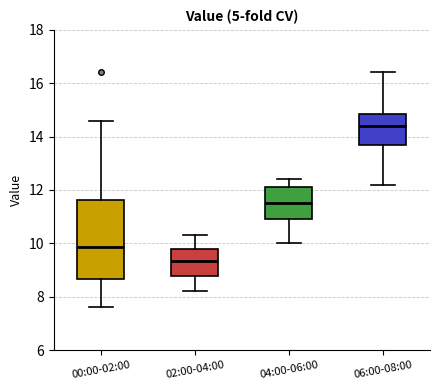

Comparing the boxes themselves (not the whiskers), which one is the tallest?

00:00-02:00